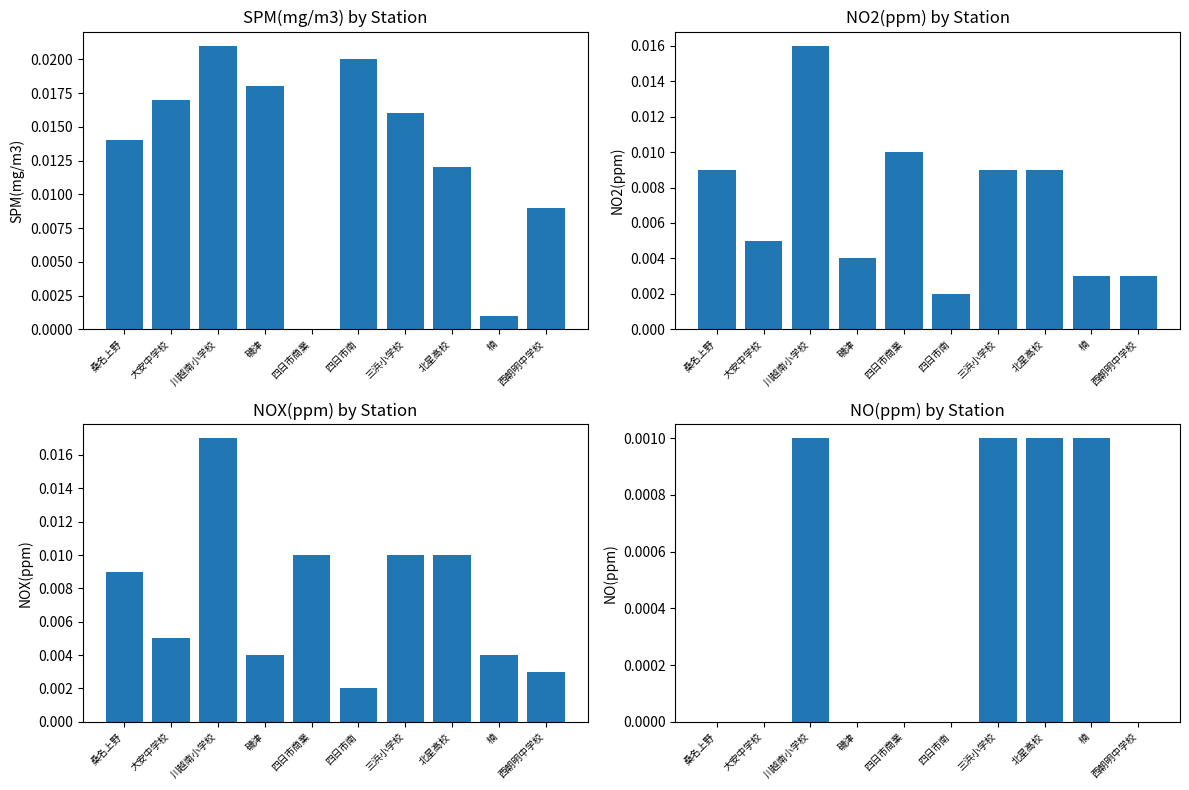

What is the label of the 4th bar from the right?

三浜小学校